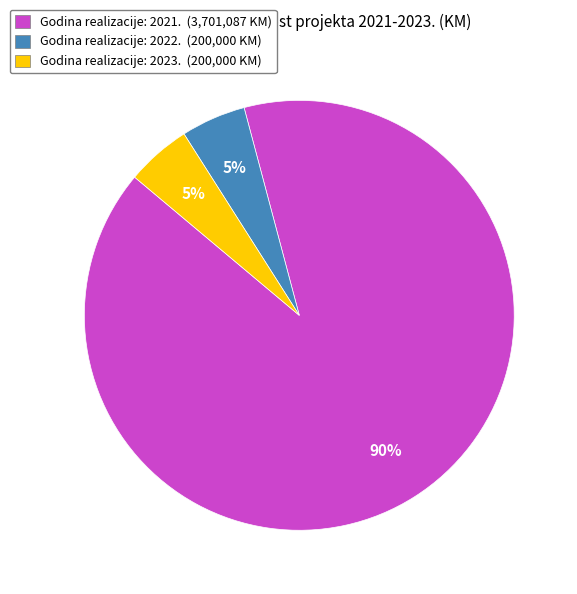

Is Godina realizacije: 2023. (200,000 KM) the majority of the pie?

No